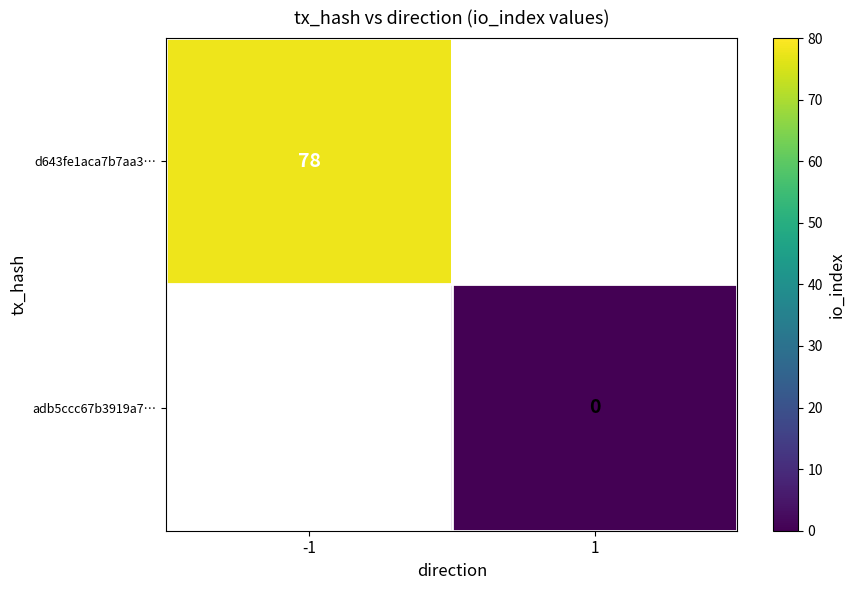

How many categories are shown in the chart?

2